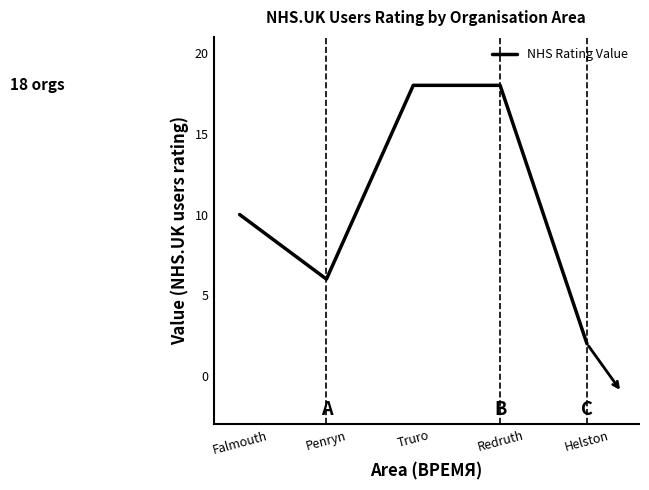

How many lines are shown in the chart?

1